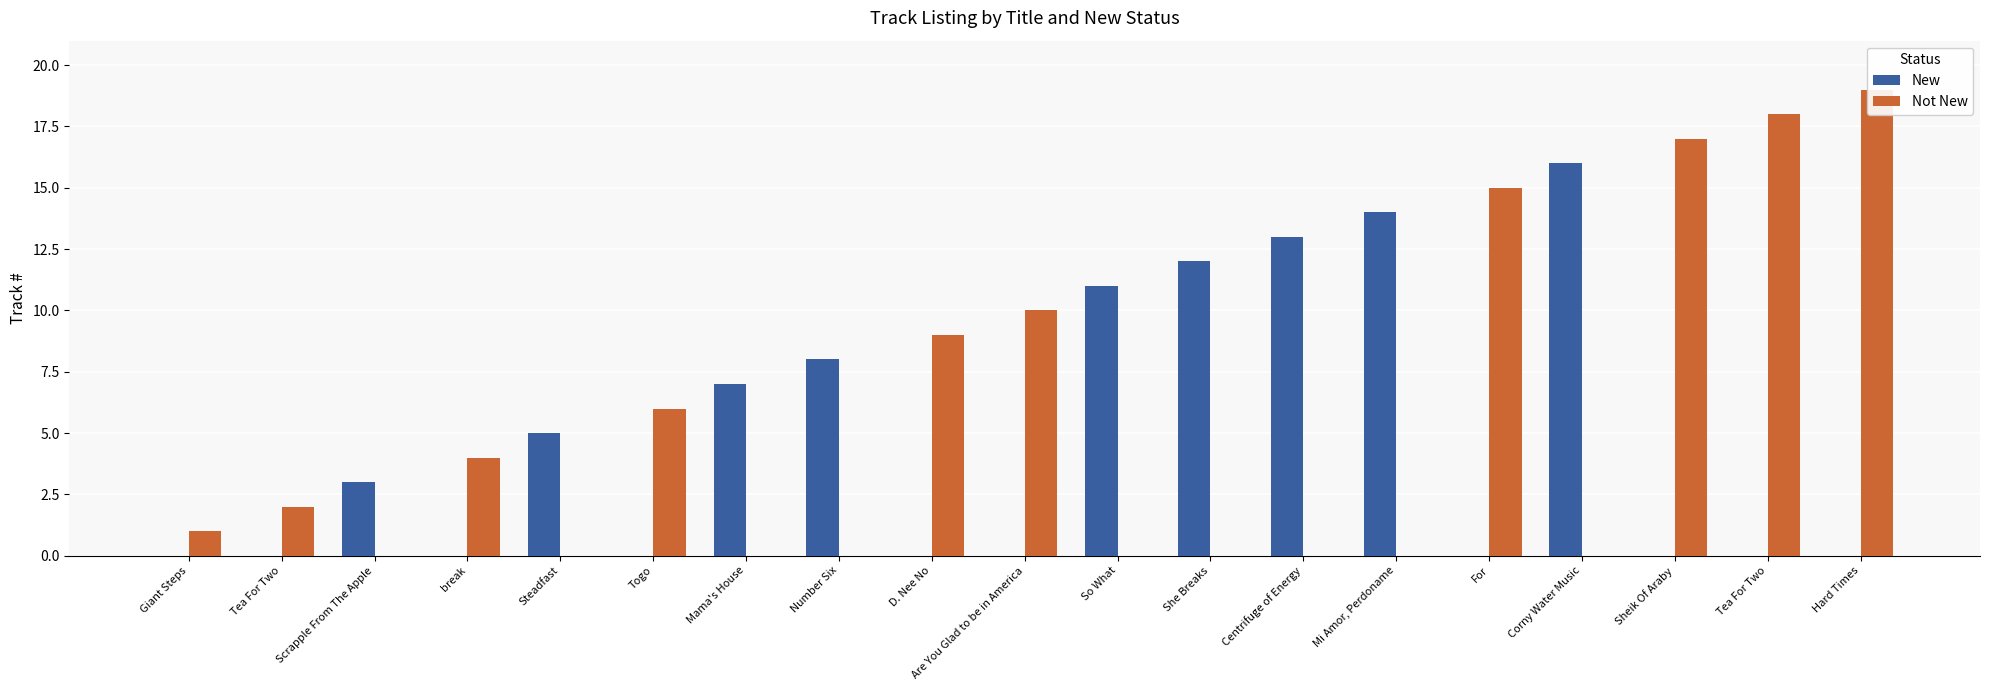

At which category does the chart reach its minimum across all series?

Giant Steps